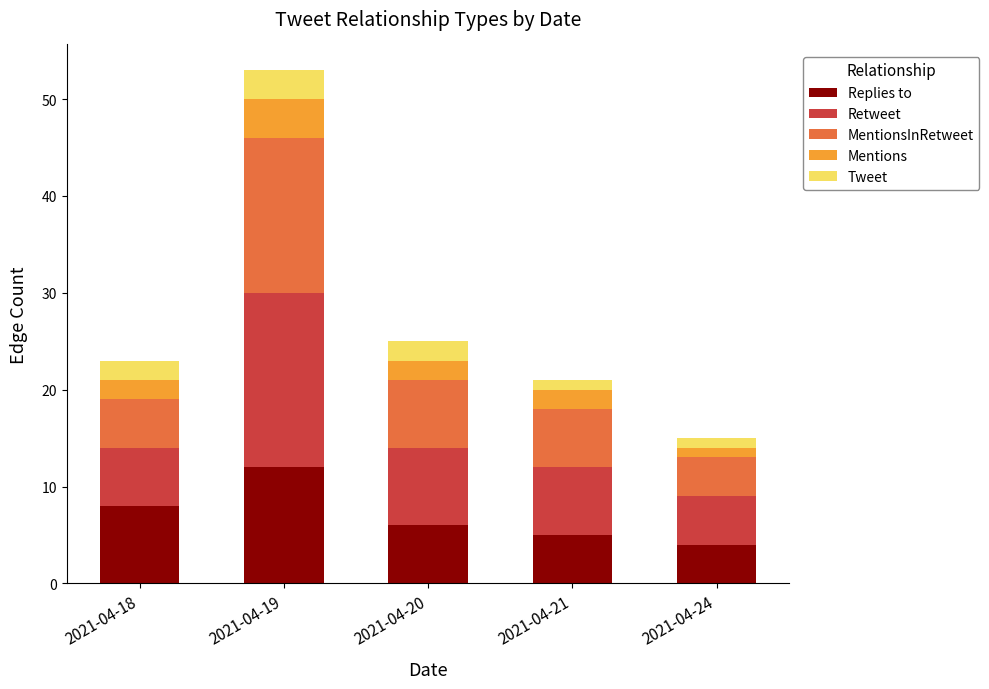

What is the maximum value for Replies to?

12